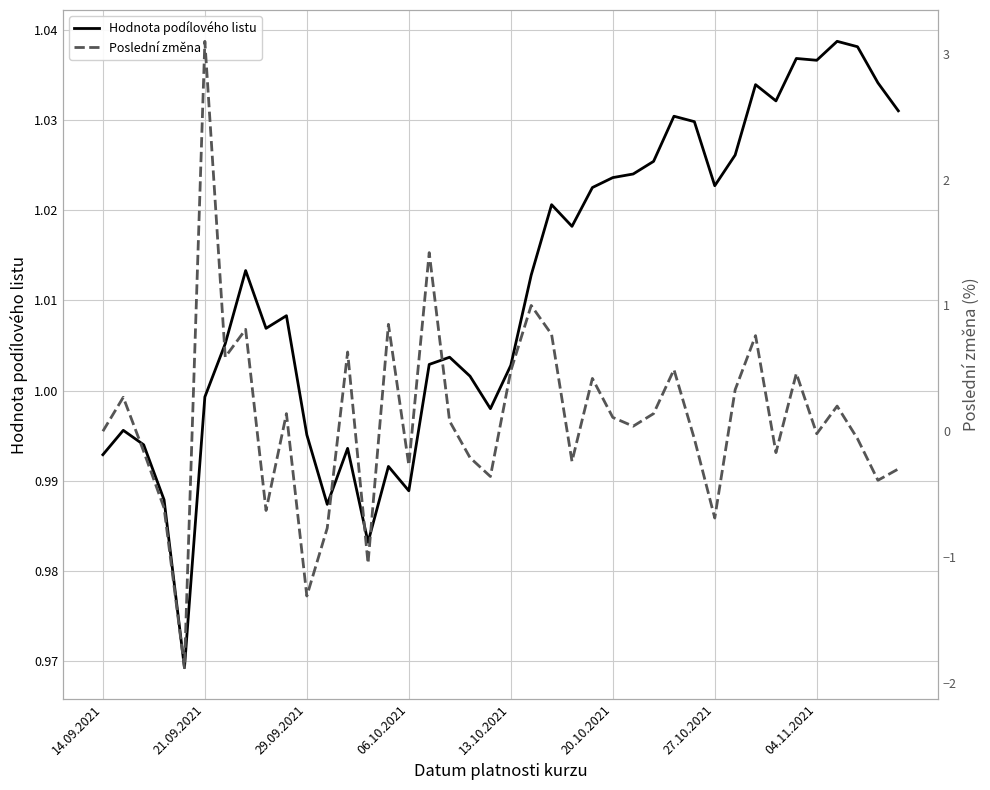

True or false: Hodnota podílového listu and Poslední změna cross at least once.

True